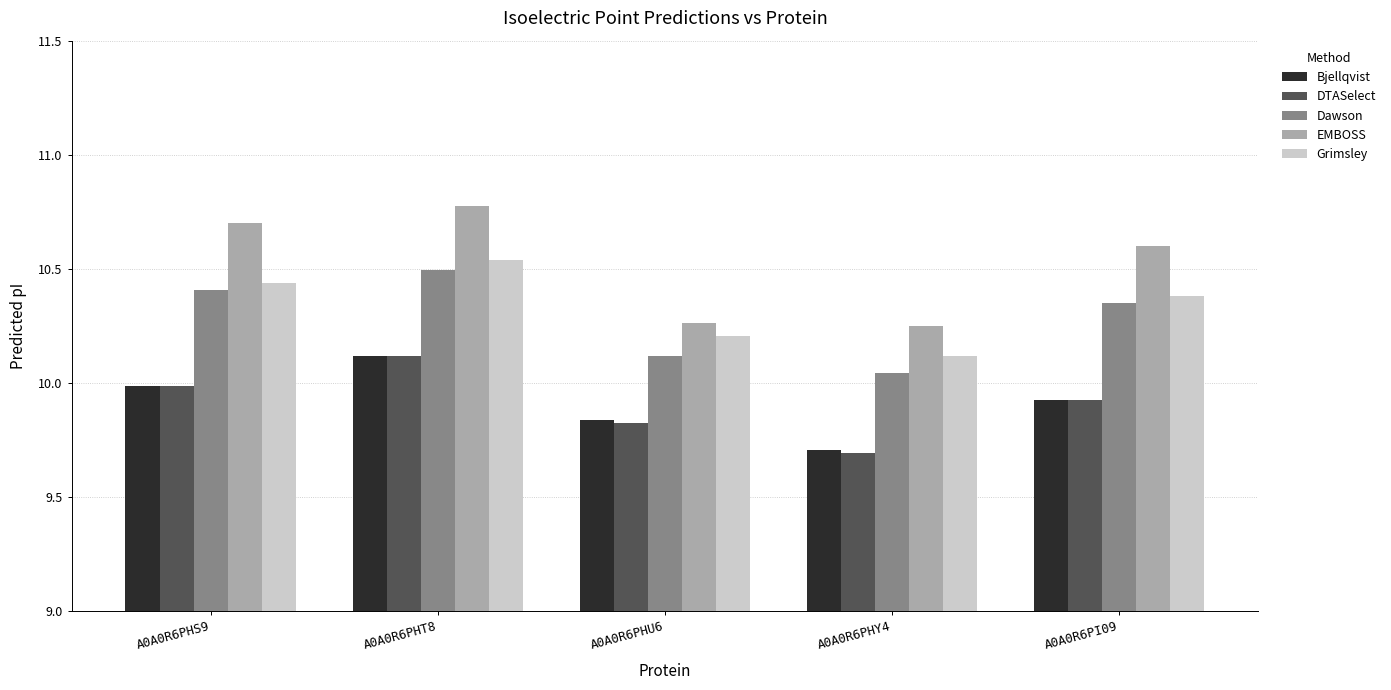

What is the label of the 5th bar from the left?

A0A0R6PI09